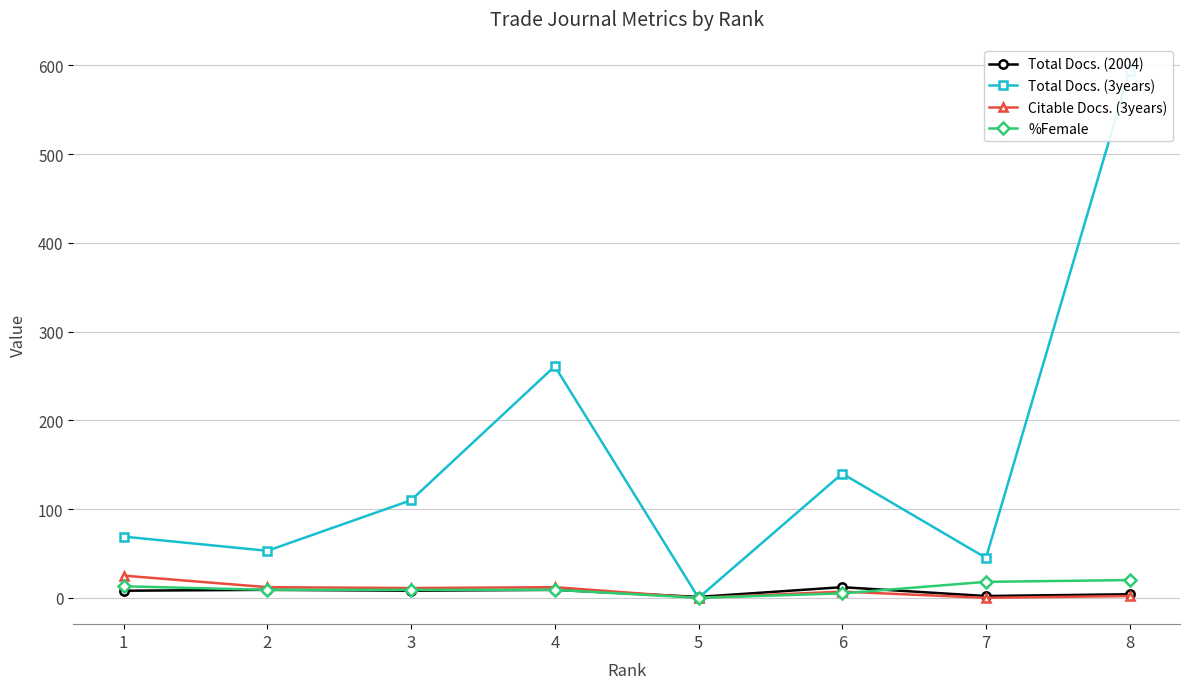

The Total Docs. (2004) series shows 2 at 8. True or false?

False